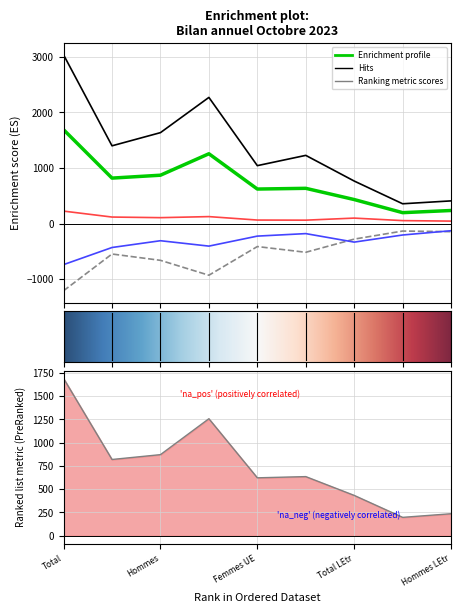

Is the value of Solde migratoire at Femmes greater than the value of Départs (sorties) at Total LEtr?

Yes